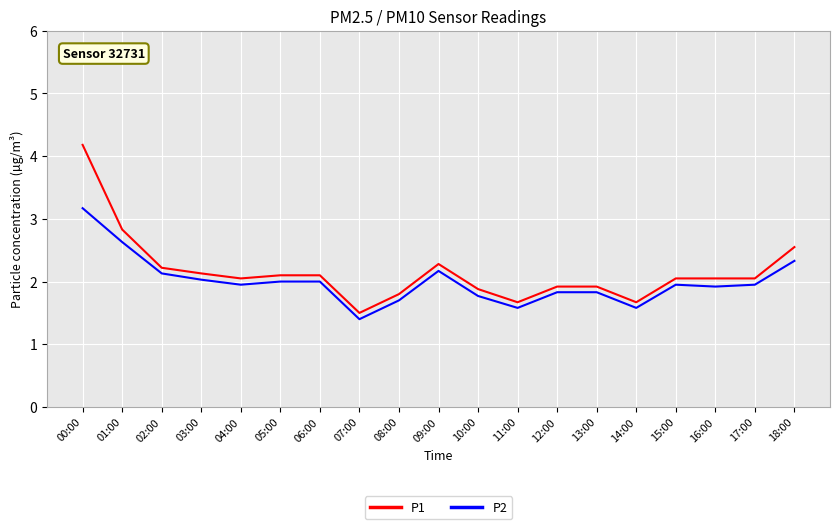

The value of P1 at 02:00 is 2.2. True or false?

True